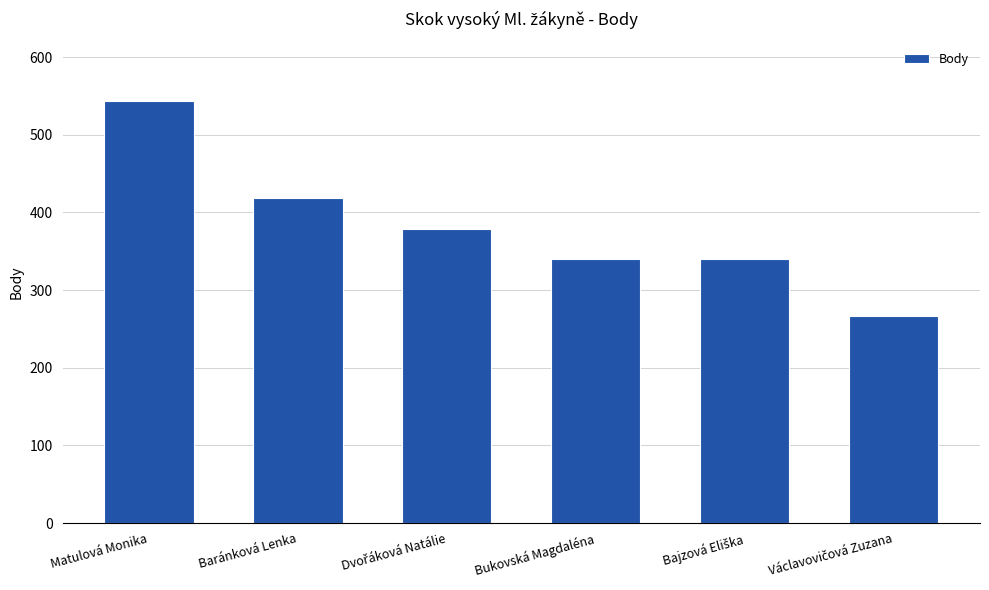

What is the difference between the second highest and second lowest values?

79